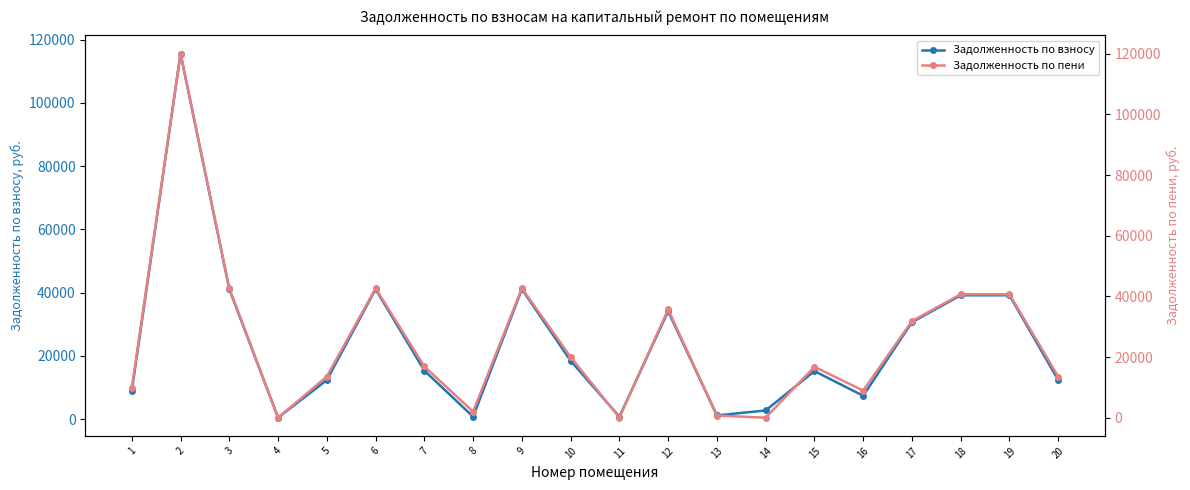

Where is the first local maximum for Задолженность по пени?

2